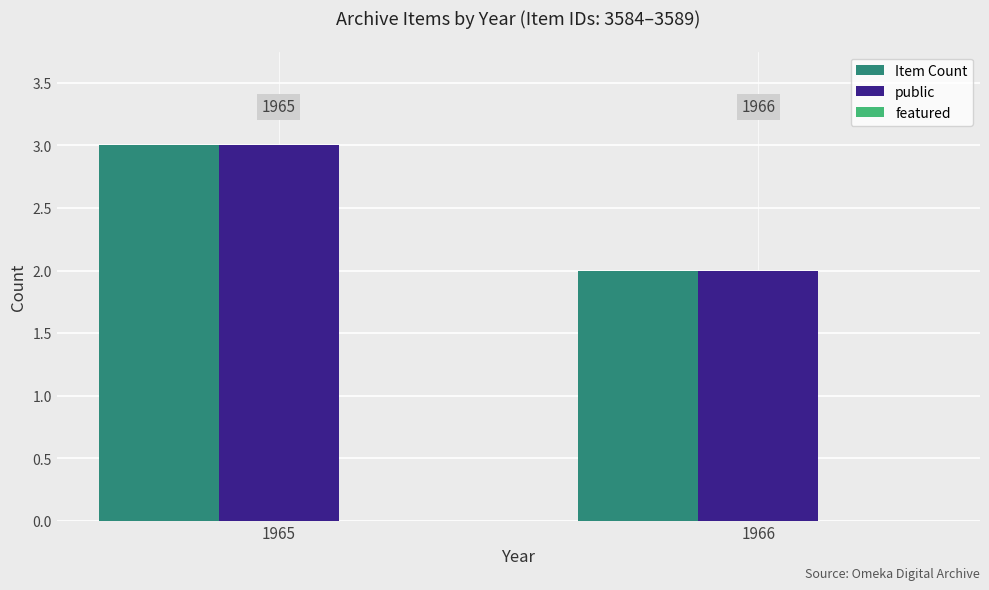

How many bars are there in each group?

2